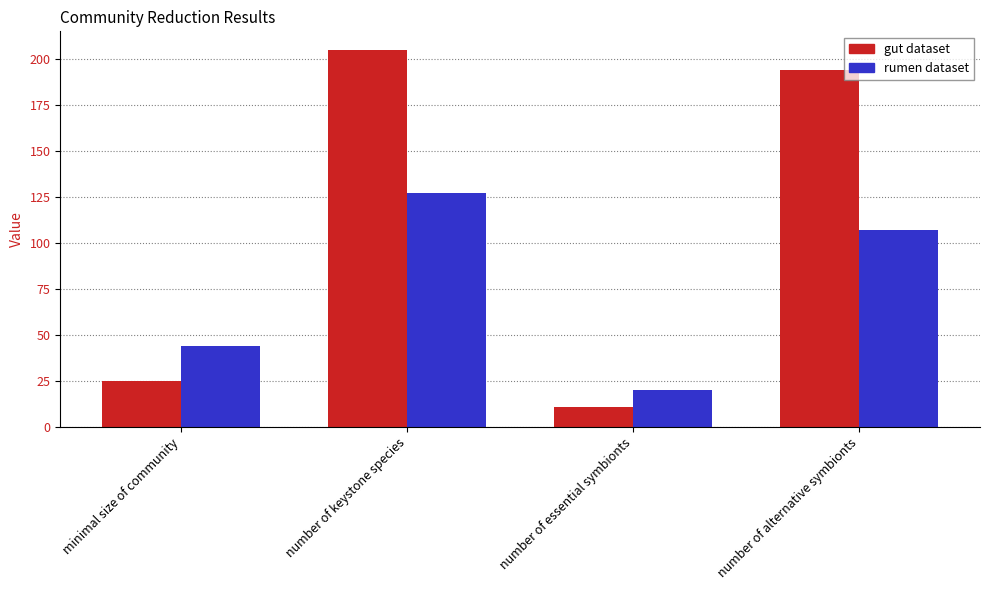

What is the value of the rumen dataset bar at the 3rd from the left?

20